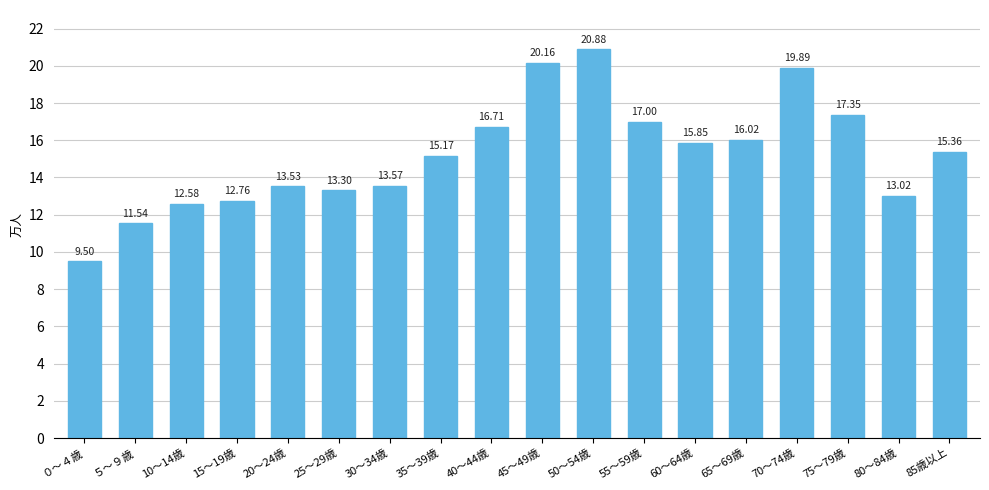

Are the bars horizontal?

No